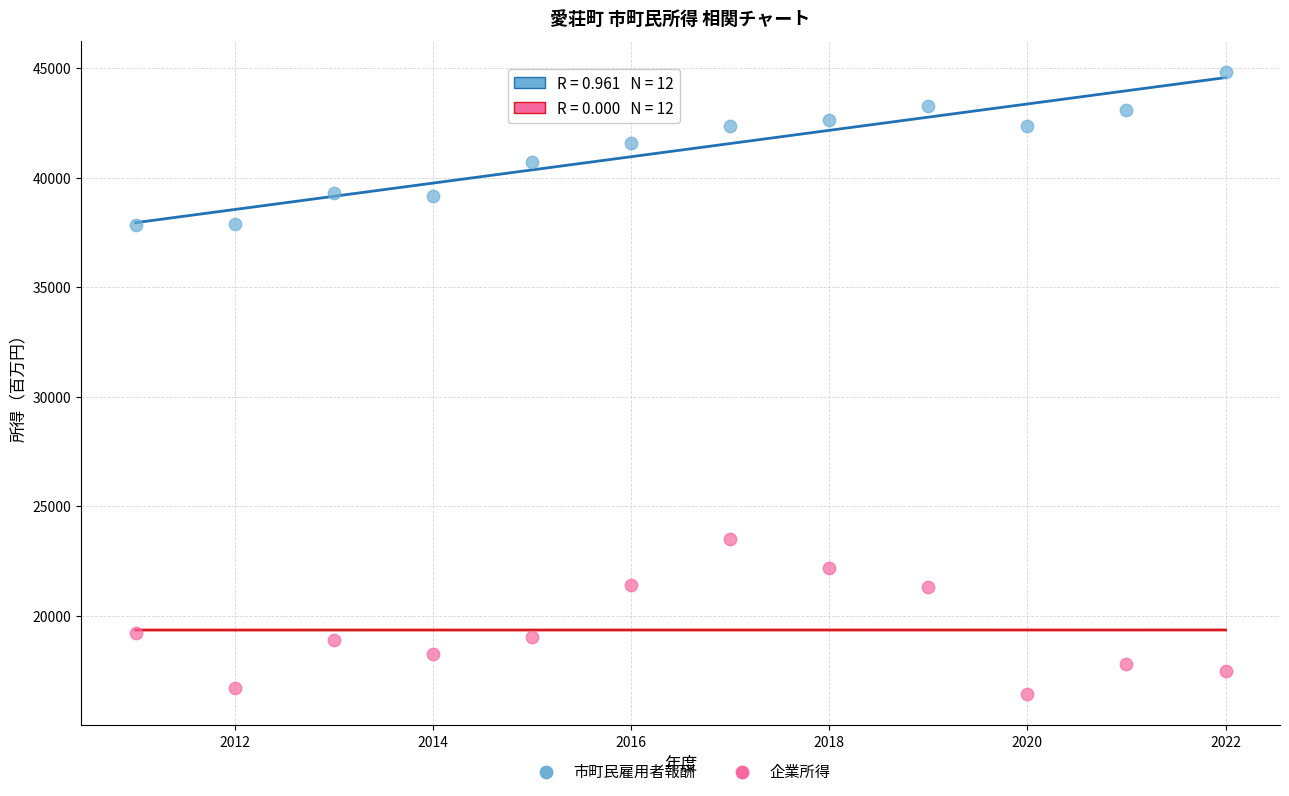

What are all the series names shown in the legend?

市町民雇用者報酬, 企業所得